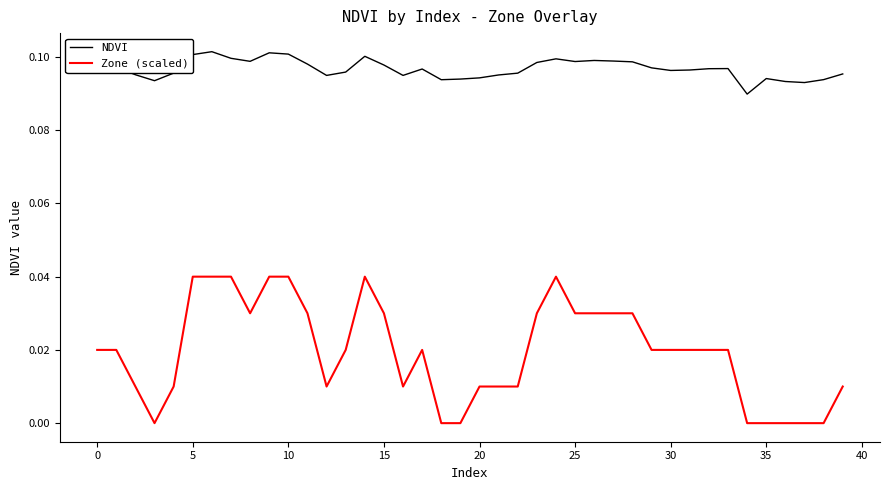

Which series has the largest total across all categories?

NDVI